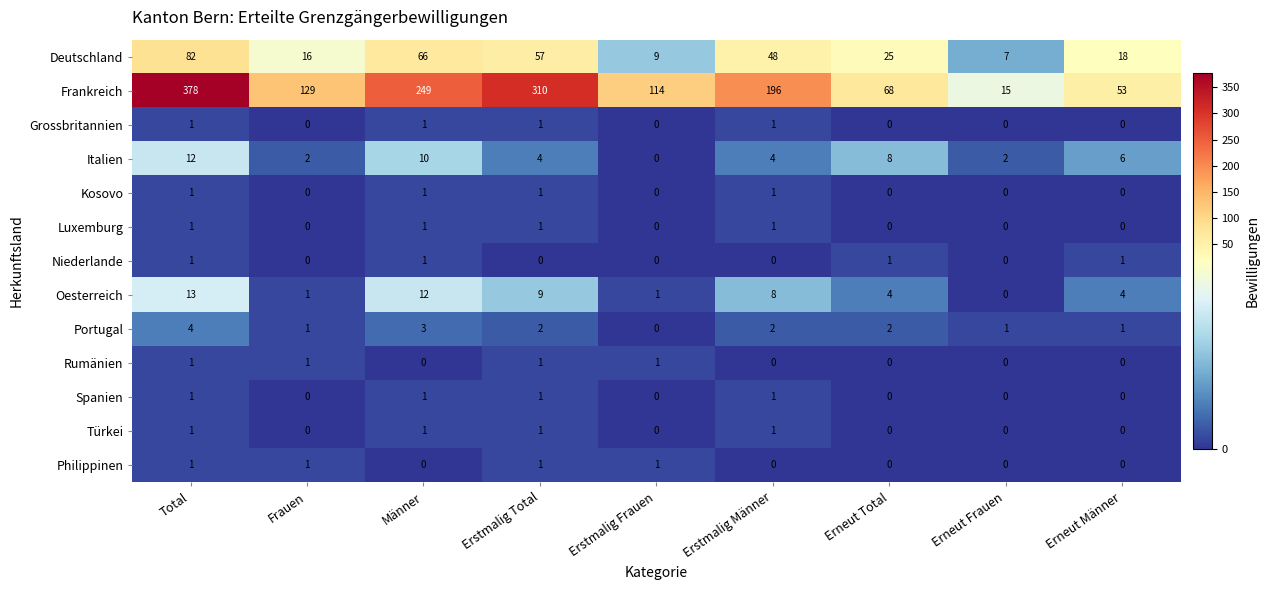

What is the difference between the Oesterreich values at Total and Erstmalig Total?

4